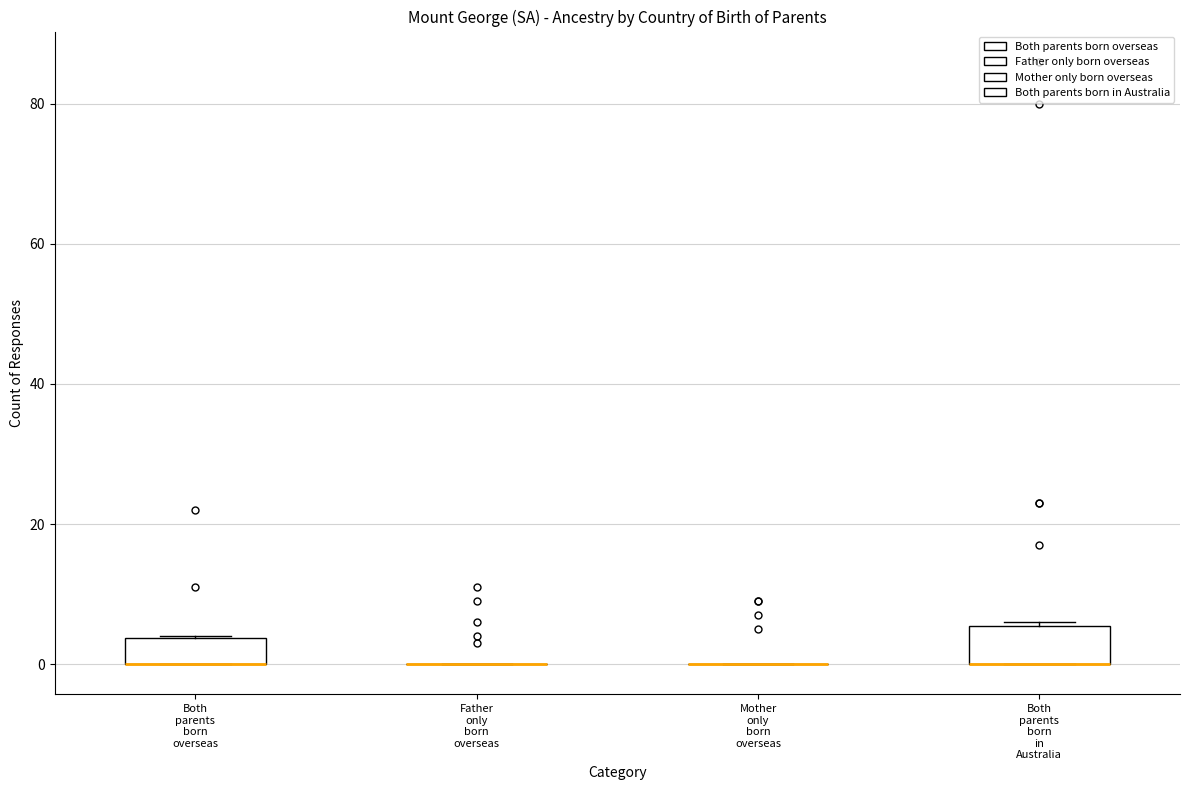

Reading left to right, read every box against the y-axis: the position of its median line, the range the box covers, and the ends of its whiskers. The values are not printed on the chart, so give them approximately, as read against the axis.

Both parents born overseas: median 0 (drawn on the box's lower edge), box 0 to 4, whiskers 0 to 4
Father only born overseas: box collapsed to a line at 0, whiskers 0 to 0
Mother only born overseas: box collapsed to a line at 0, whiskers 0 to 0
Both parents born in Australia: median 0 (drawn on the box's lower edge), box 0 to 6, whiskers 0 to 6